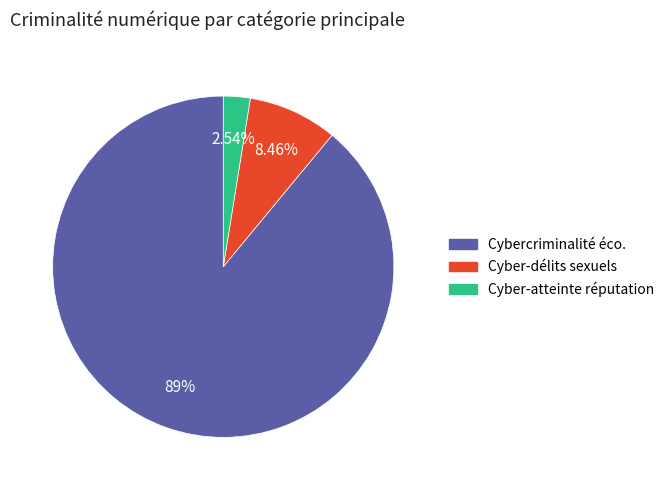

Is there any slice that represents more than half of the pie?

Yes